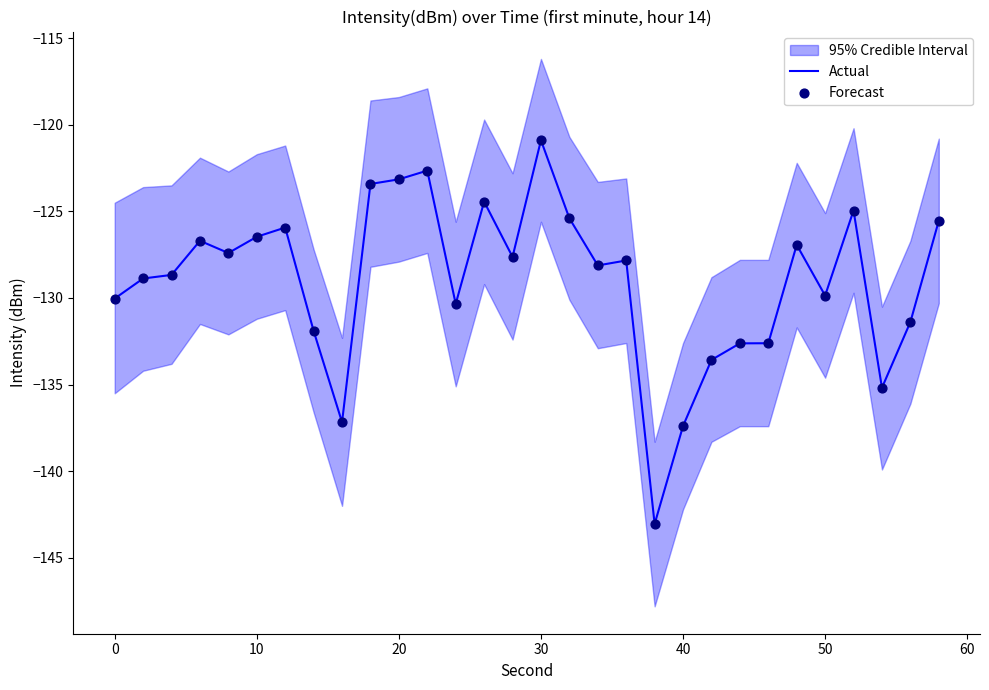

What is the minimum value for Actual?

-143.0